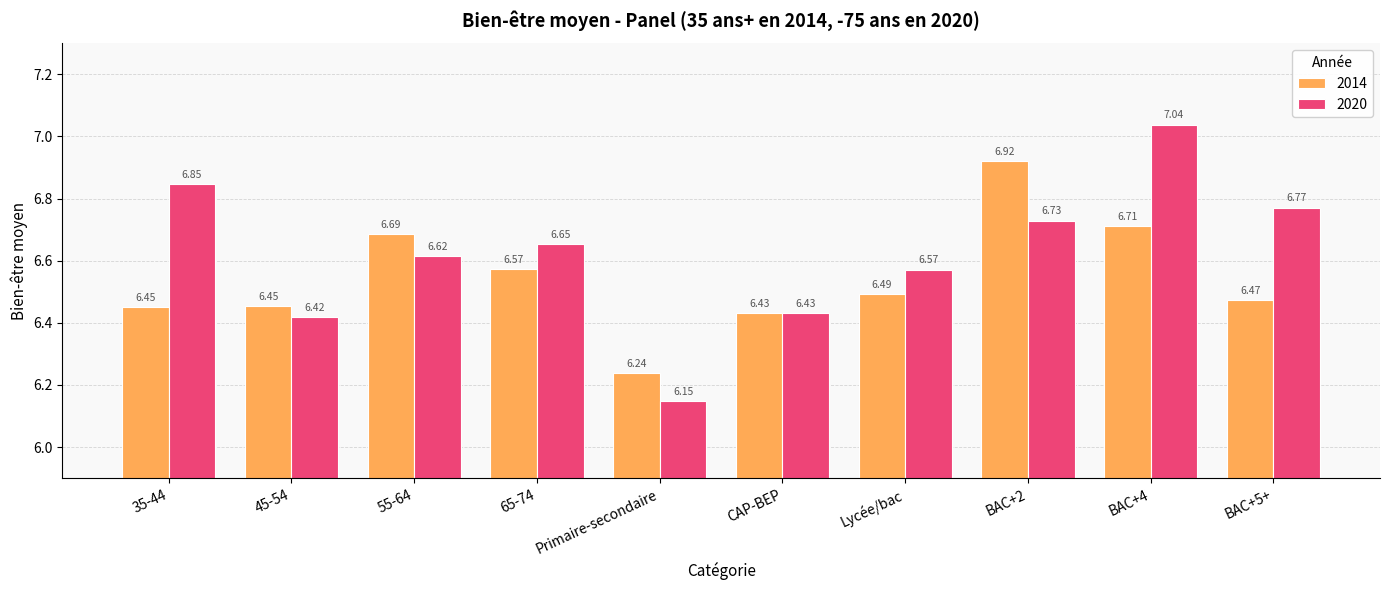

Are the bars grouped side by side (vs. stacked)?

Yes